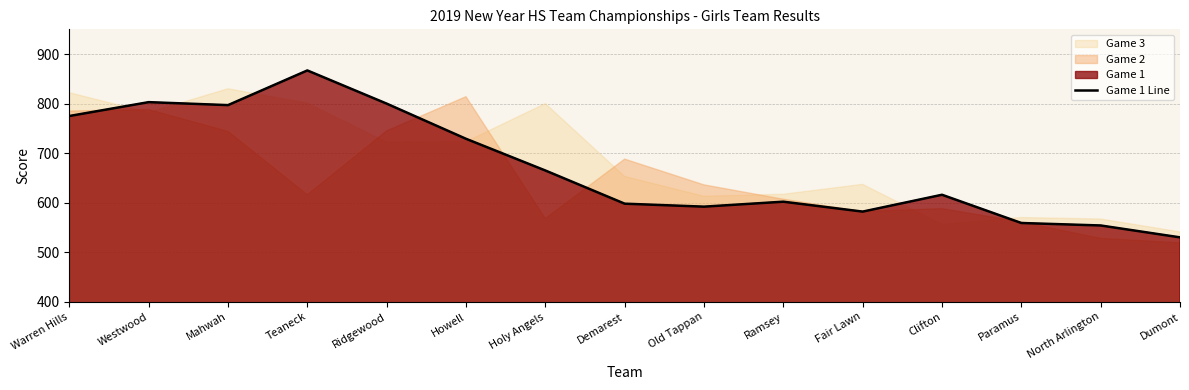

Reading left to right, list all the values displayed in this chart.

Warren Hills=775	Westwood=803	Mahwah=797	Teaneck=867	Ridgewood=800	Howell=729	Holy Angels=665	Demarest=598	Old Tappan=592	Ramsey=602	Fair Lawn=582	Clifton=616	Paramus=559	North Arlington=554	Dumont=530